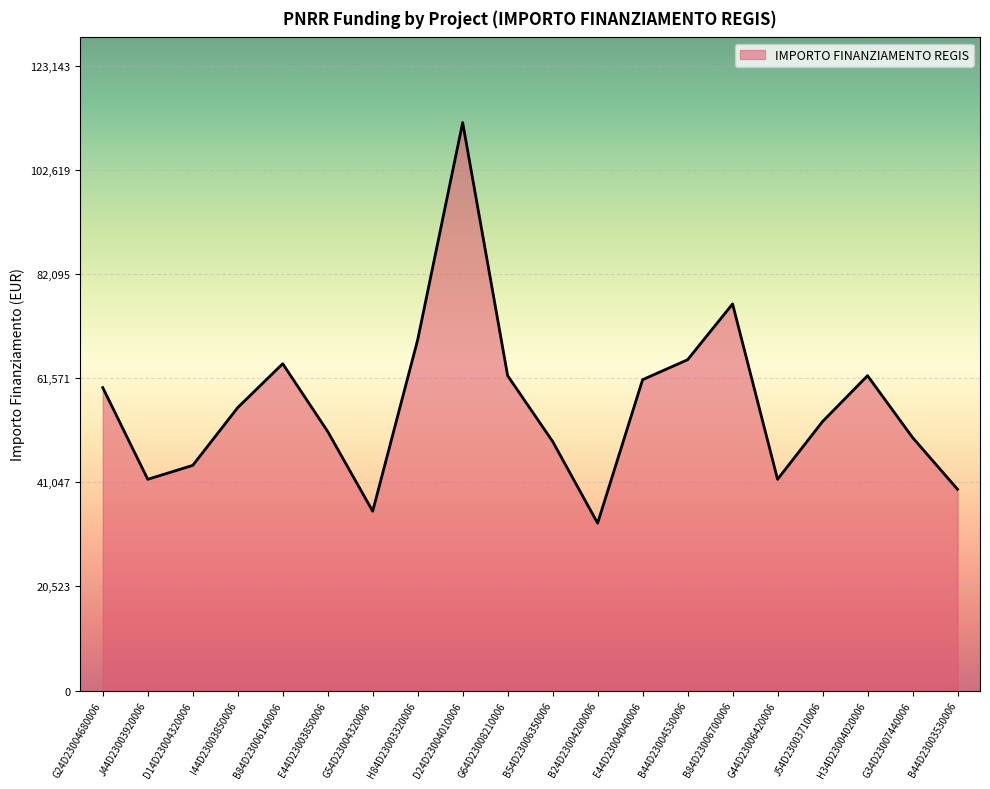

Count the number of categories in the chart.

20